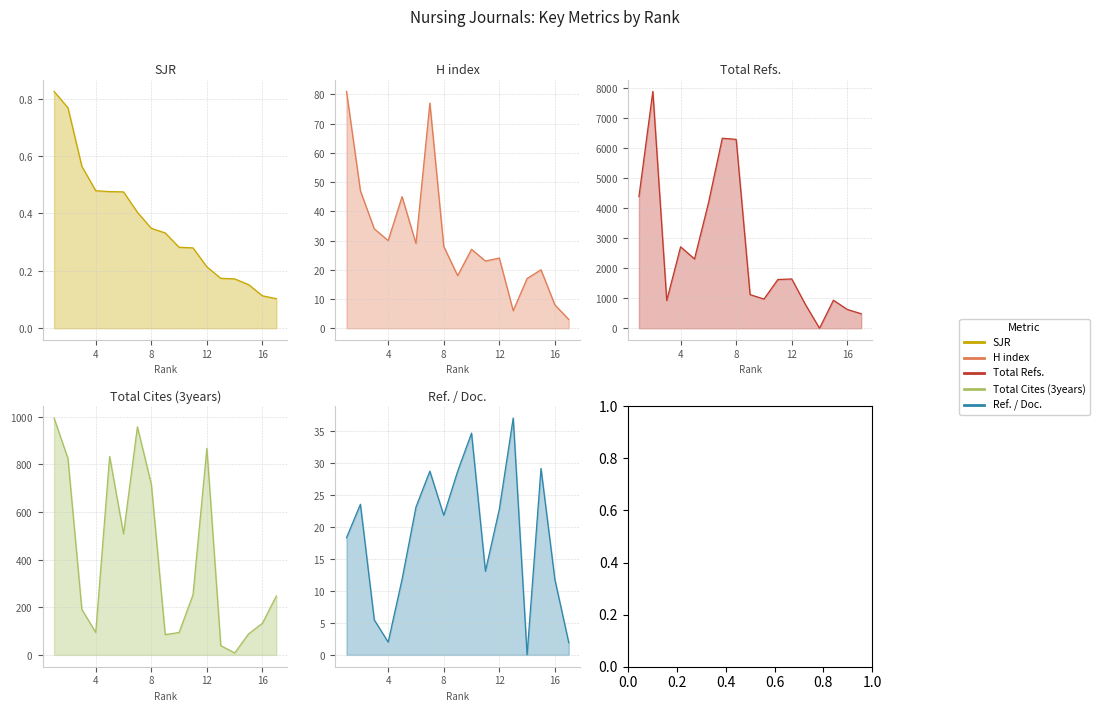

What is the difference between the second highest and second lowest values in the Total Refs. series?

5840.0